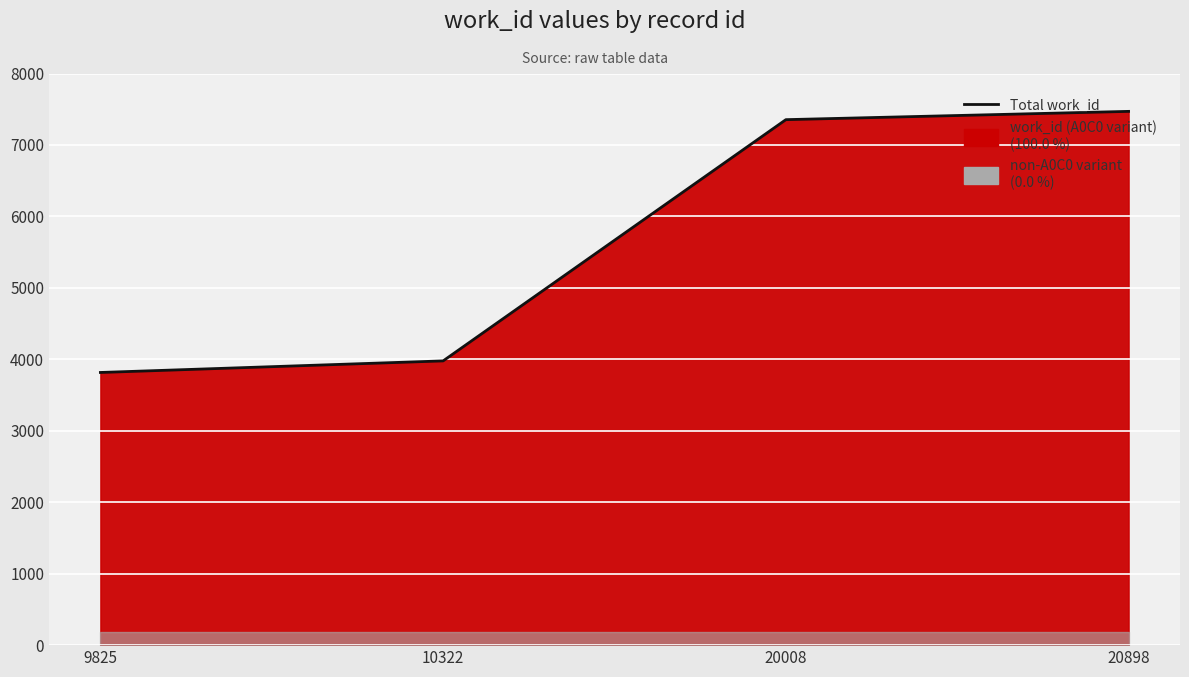

Reading right to left, list all the values displayed in this chart.

7470	7354	3978	3816